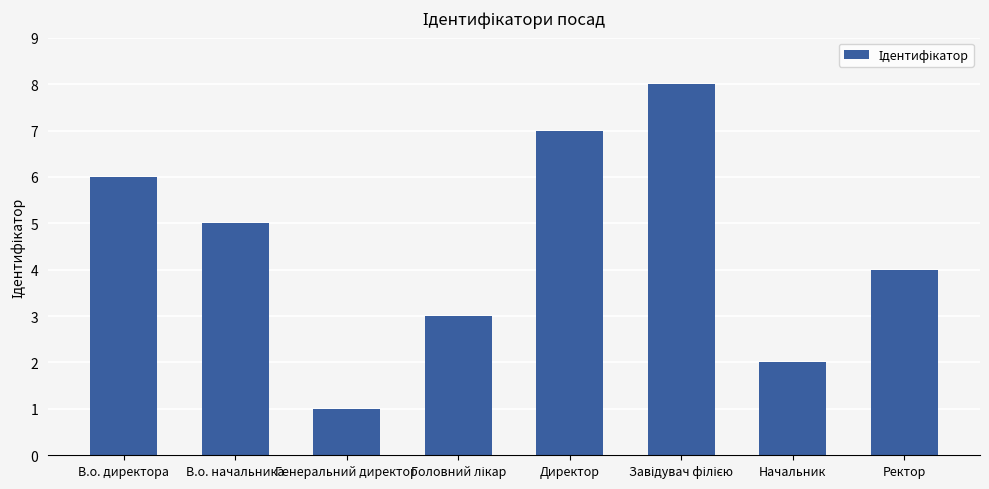

At which category does the chart reach its minimum across all series?

Генеральний директор